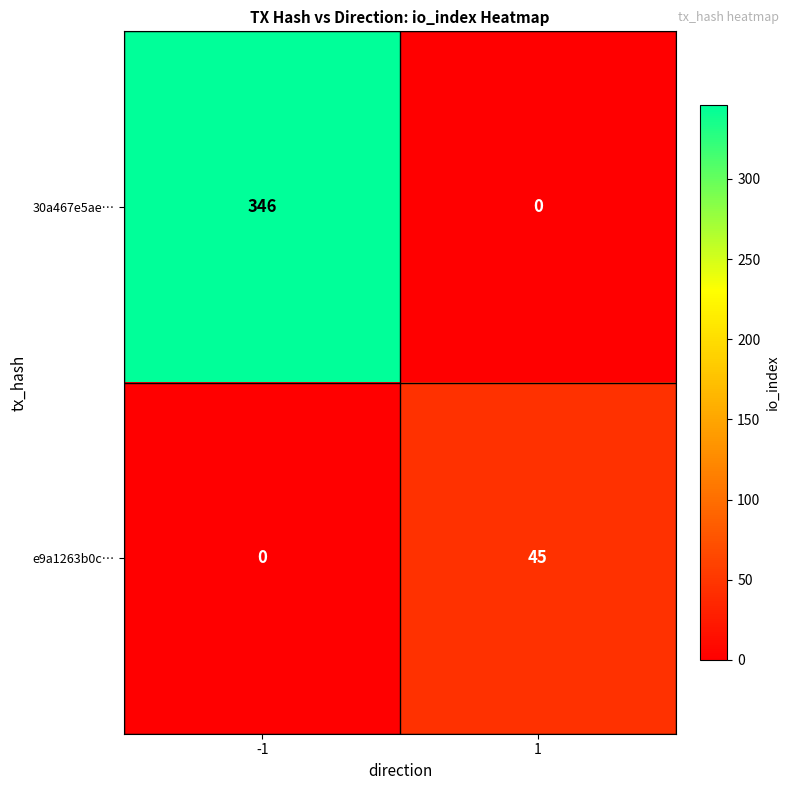

What is the difference between the maximum and minimum values in the e9a1263b0c… series?

45